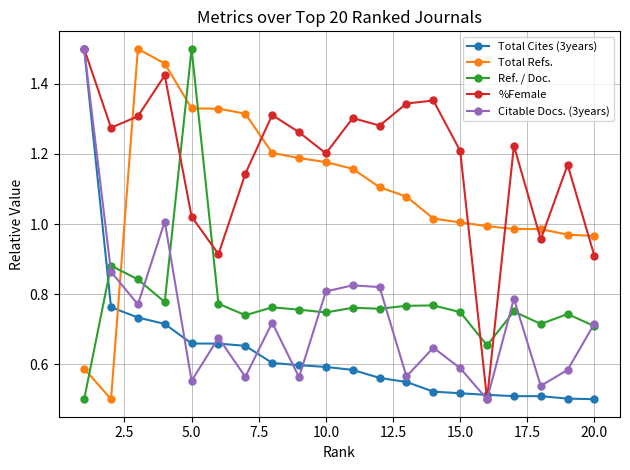

Does the chart have visible grid lines?

Yes